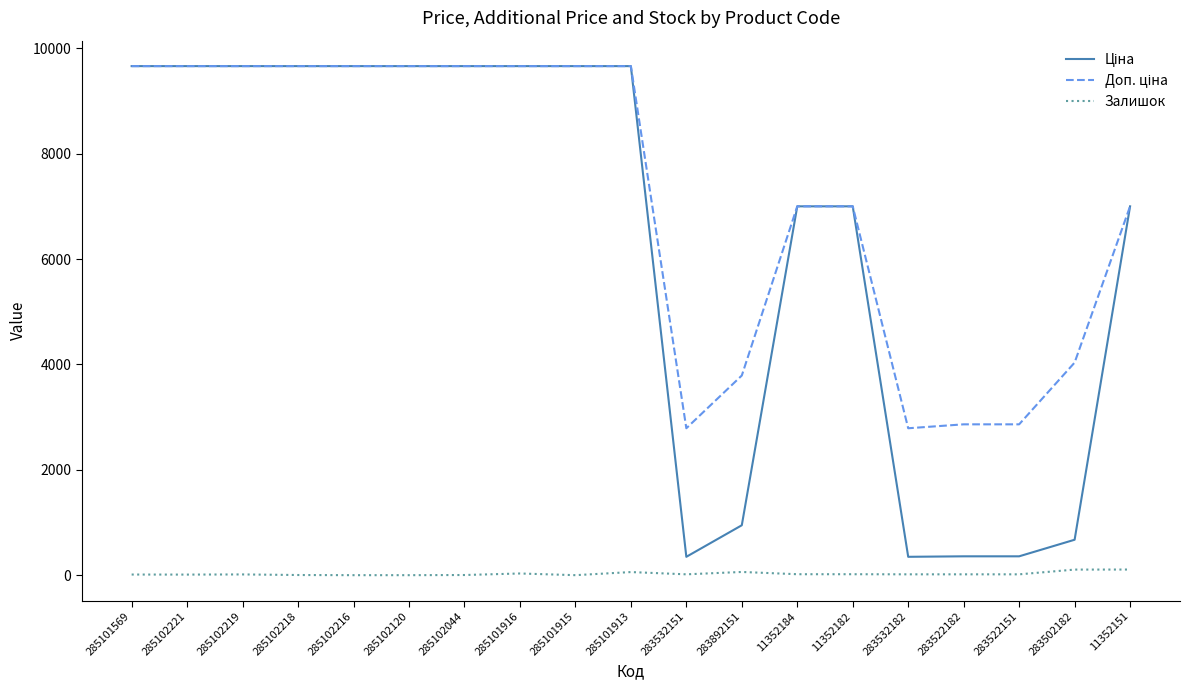

How many lines are shown in the chart?

3